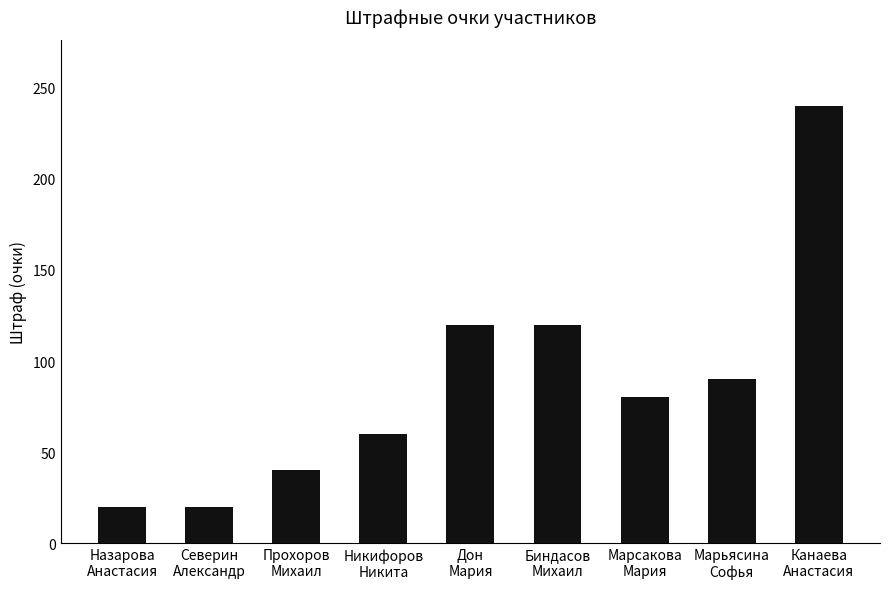

Which category has the highest value across all series?

Канаева
Анастасия